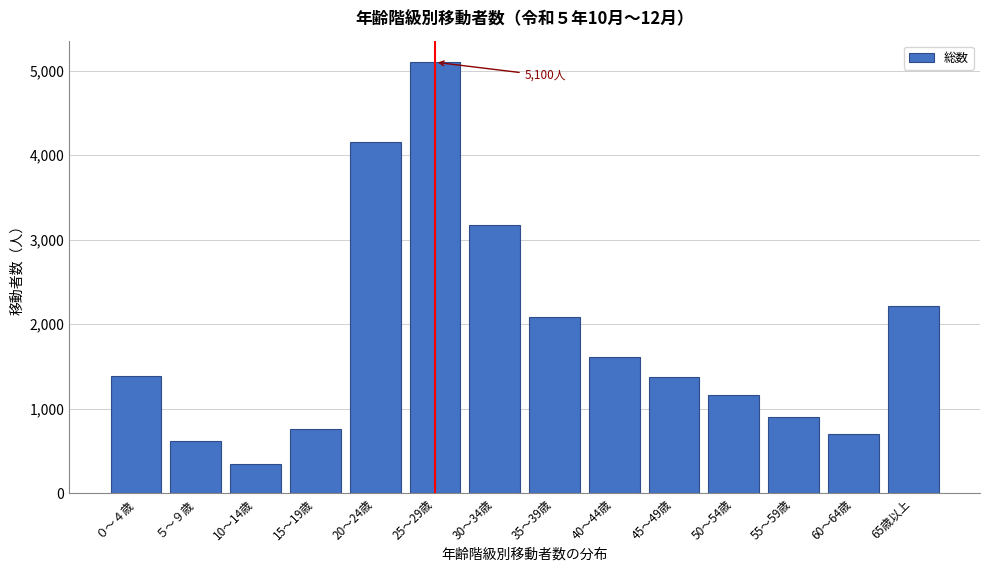

What is the value of the 3rd bar from the left?

343.0